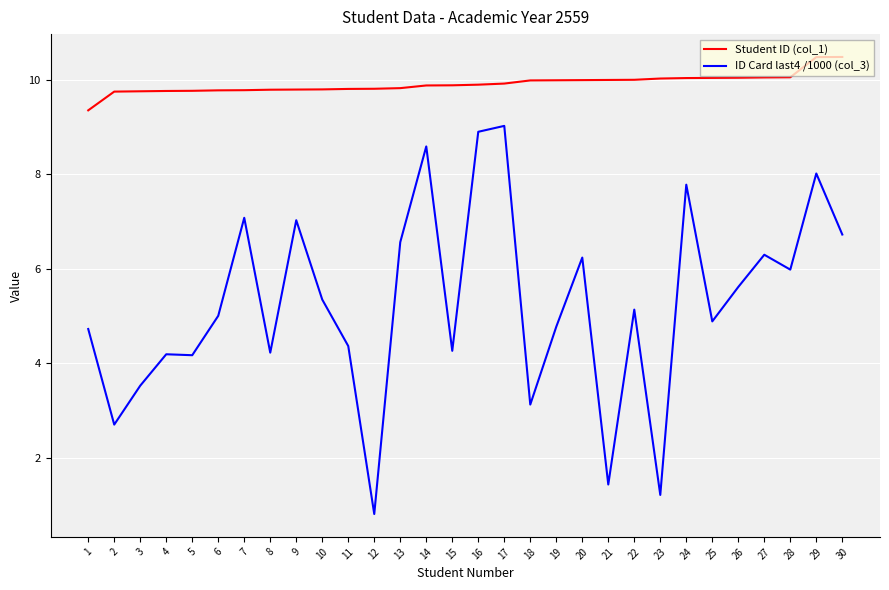

Is it true that ID Card last4 /1000 (col_3) equals 1.3 at 6?

False